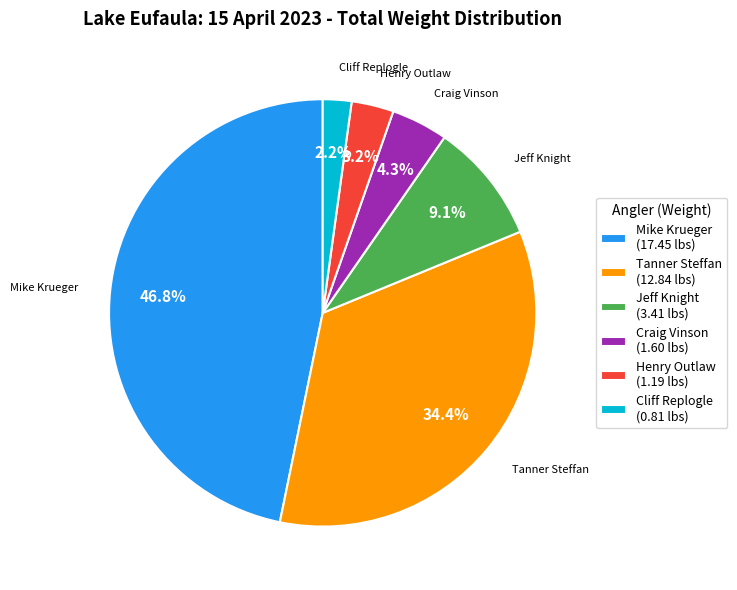

Count the number of slices in the pie.

6